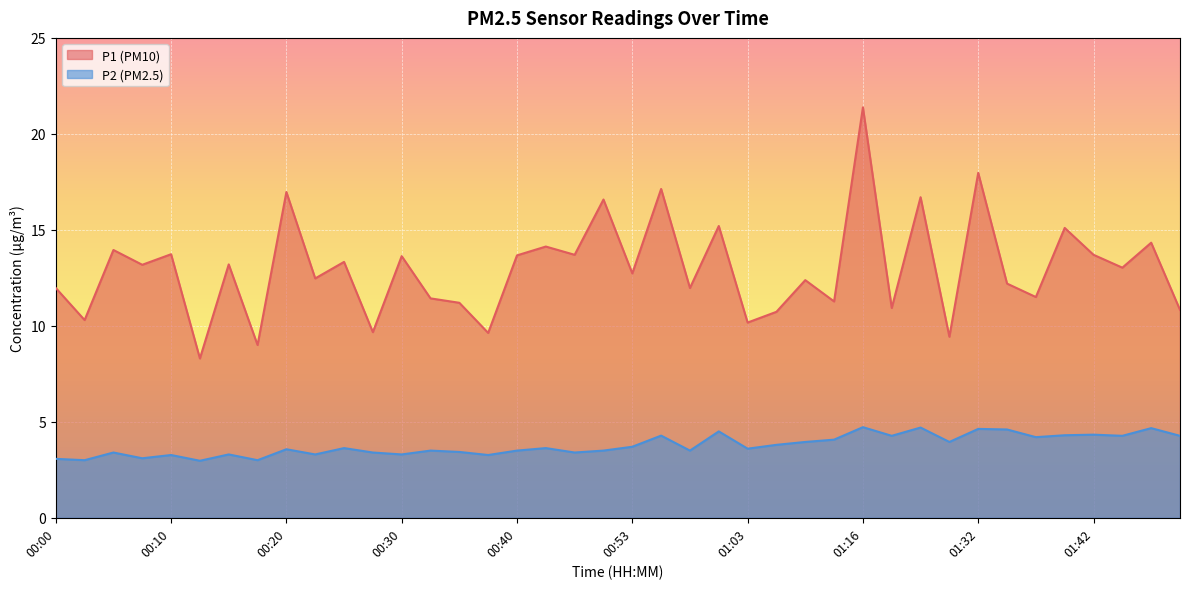

Read the P2 value at 01:05.

3.8